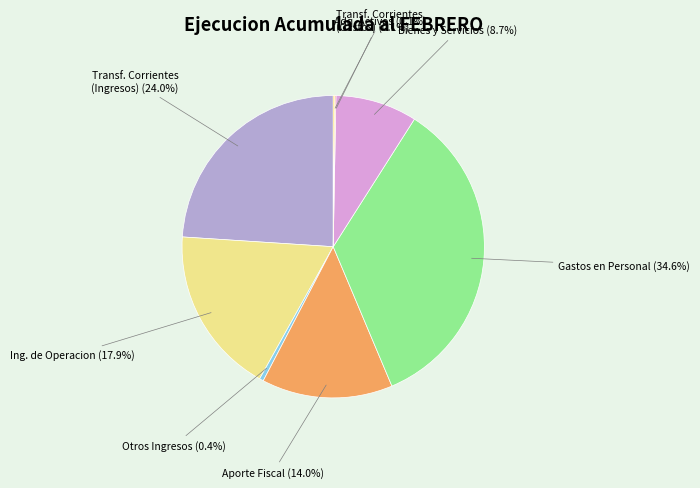

Is there any slice that represents more than half of the pie?

No